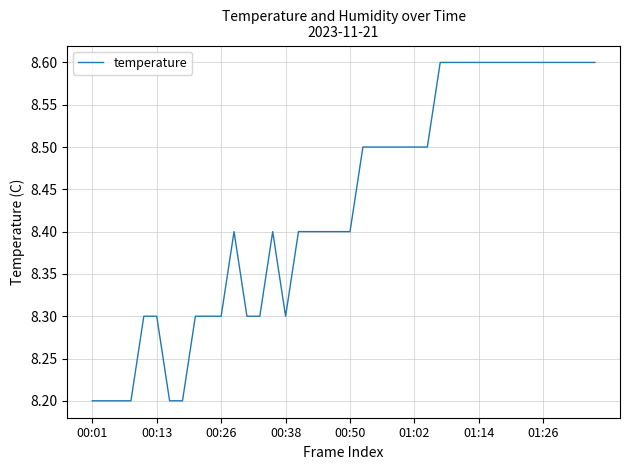

What is the smallest value displayed?

8.2